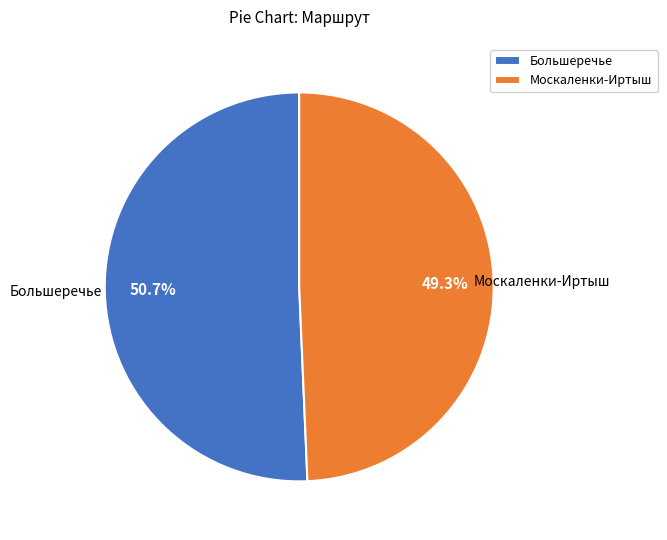

To the nearest percent, what is the difference between the Москаленки-Иртыш and Большеречье slice percentages?

1%